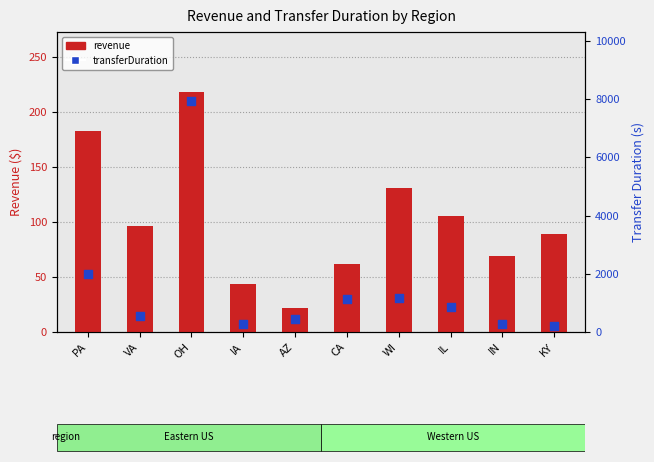

Which series reaches the maximum Y coordinate?

transferDuration